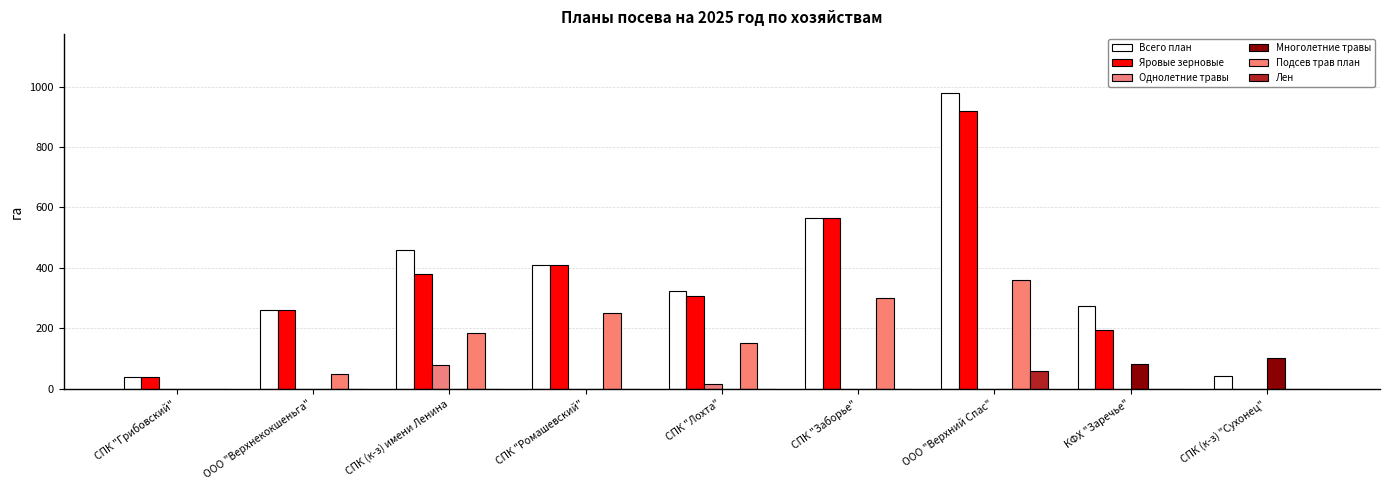

Which series has the largest total across all categories?

Всего план